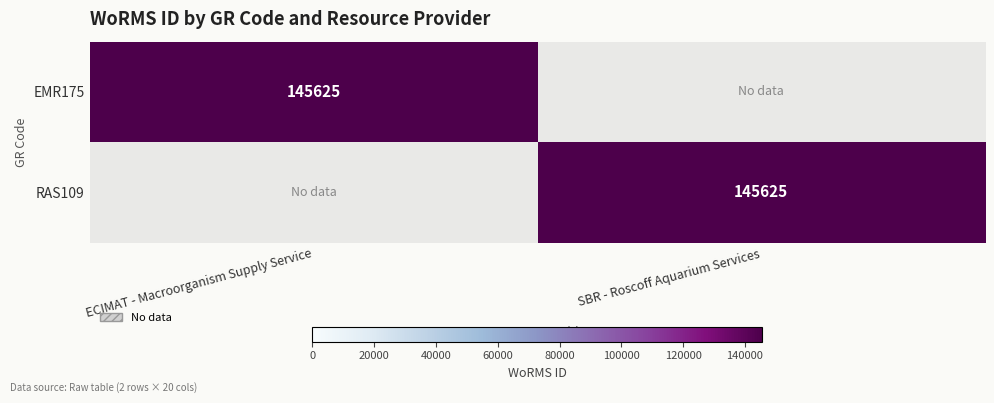

True or false: EMR175 has a value of 145625 at ECIMAT - Macroorganism Supply Service.

True